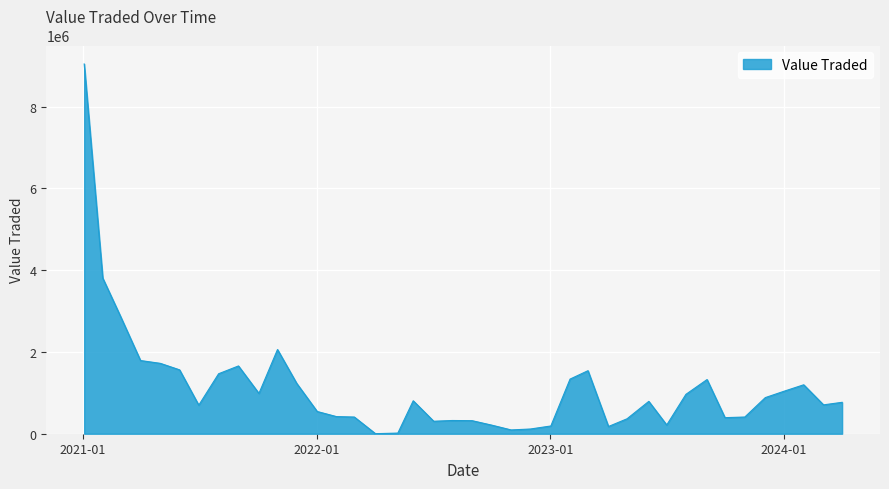

What is the greatest value displayed?

9045099